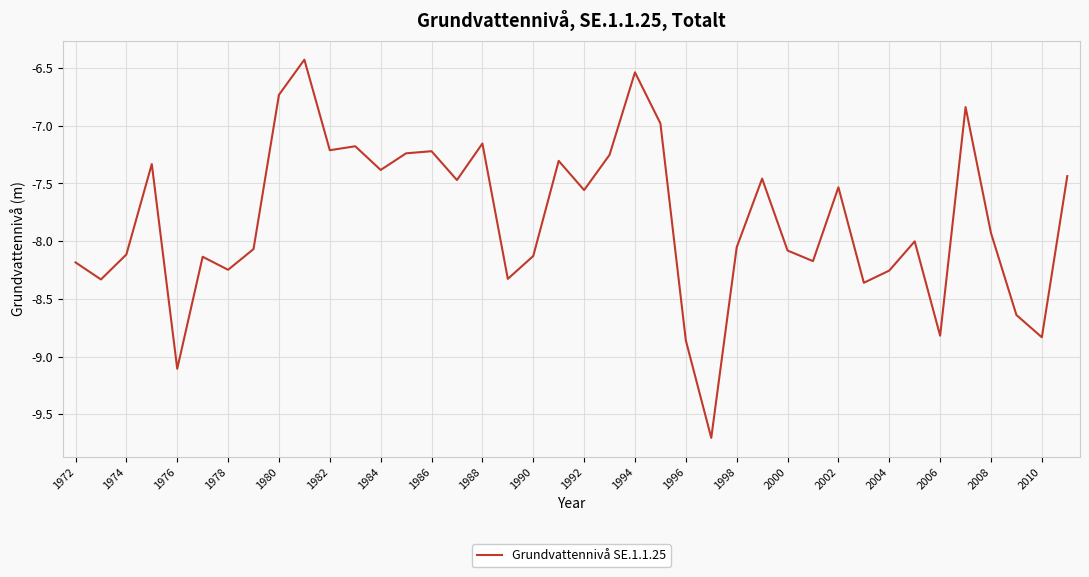

What is the smallest value displayed?

-9.7